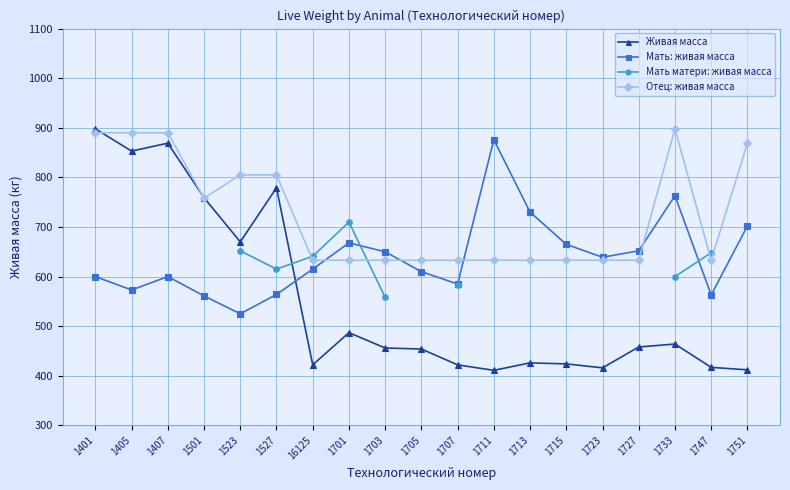

Is the value of Мать: живая масса at 1727 greater than the value of Отец: живая масса at 1705?

Yes